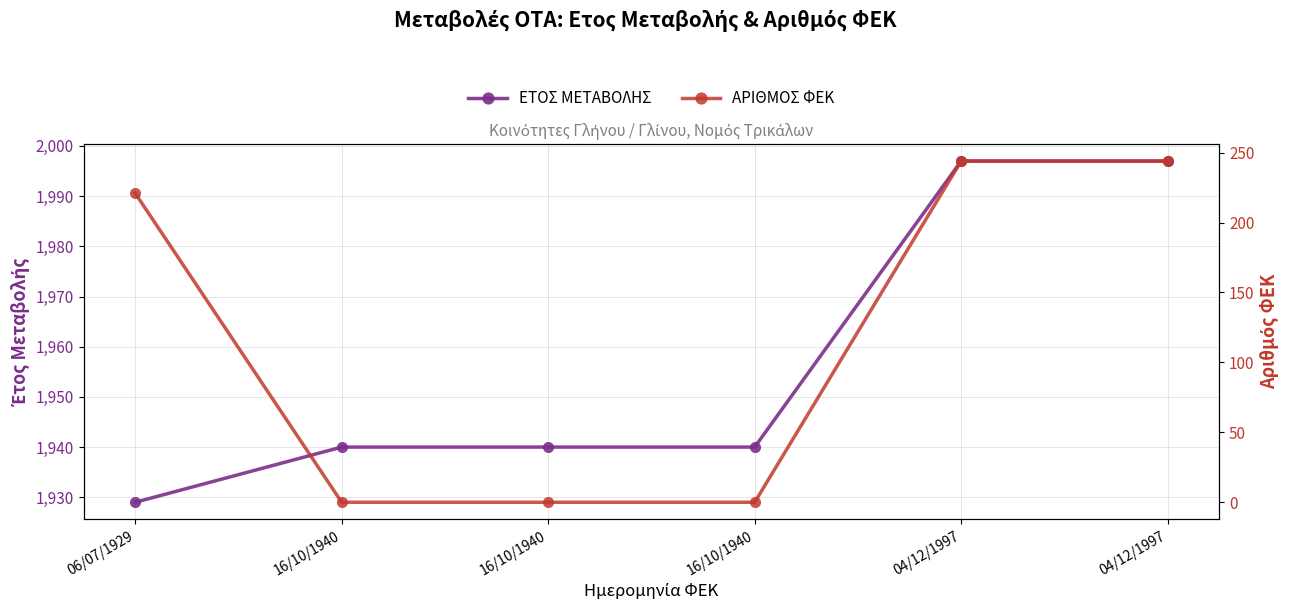

Which series changed the most between 16/10/1940 and 04/12/1997?

ΑΡΙΘΜΟΣ ΦΕΚ